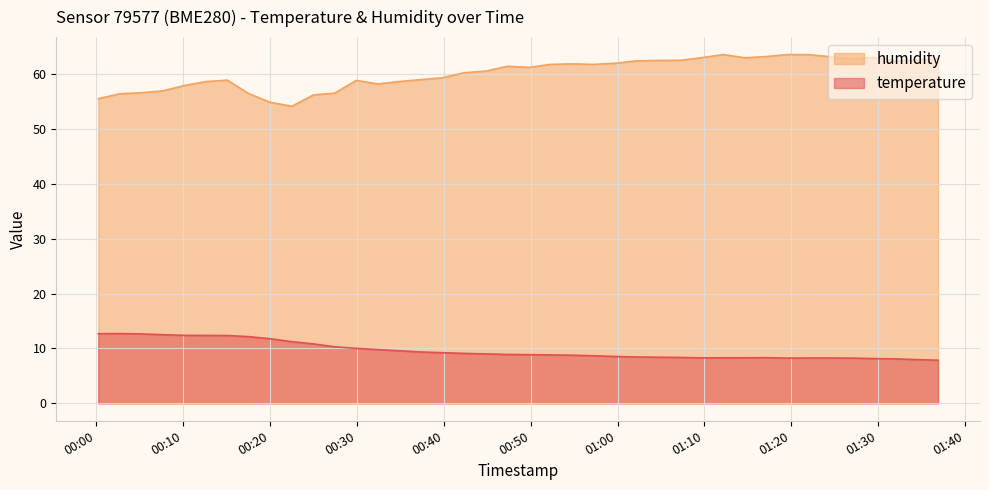

True or false: humidity and temperature intersect in this chart.

False